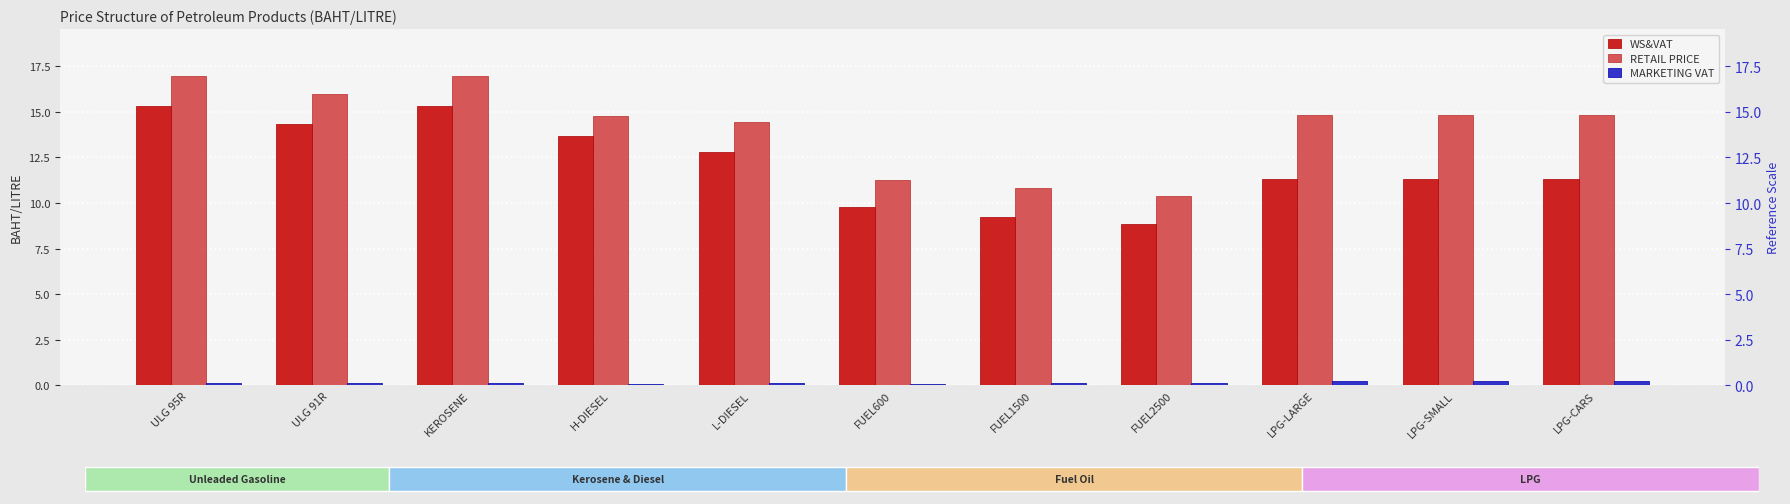

What is the lowest value of the MARKETING VAT series?

0.1